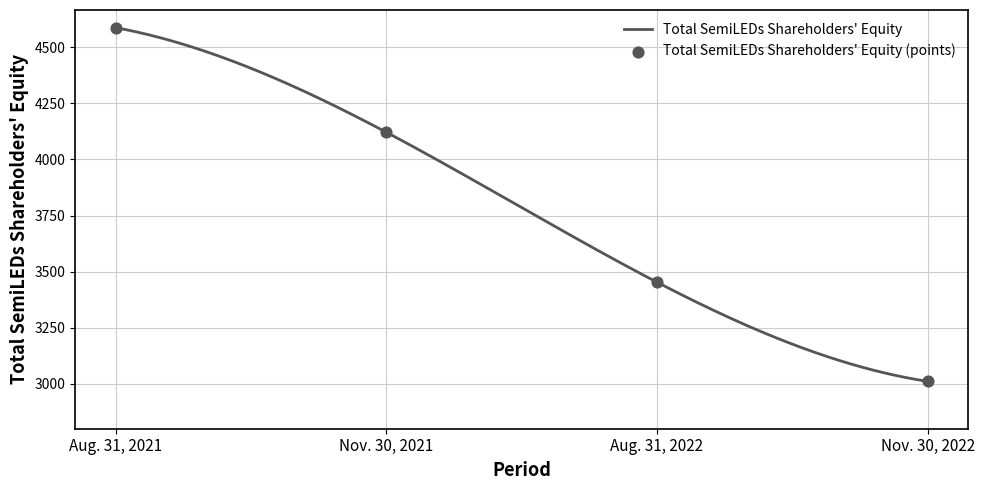

What is the change in value from Nov. 30, 2021 to Nov. 30, 2022?

-1110